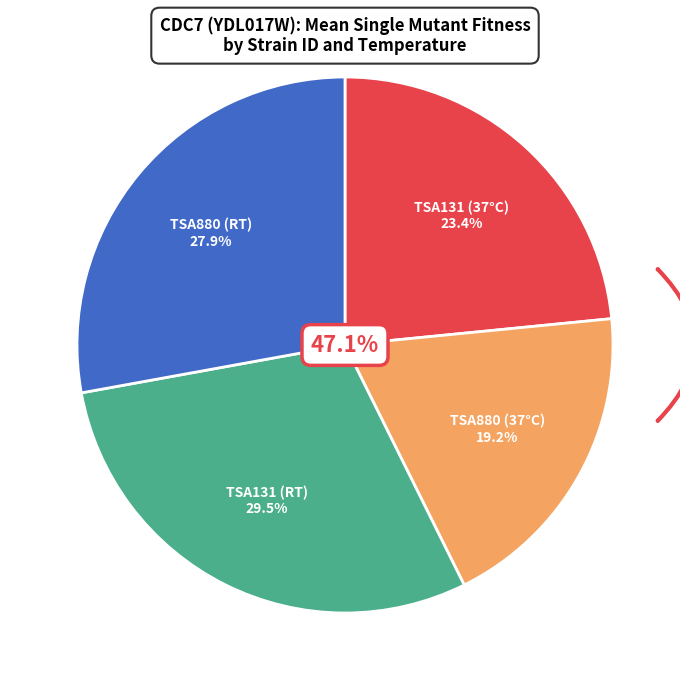

Rank the categories by value from highest to lowest.

TSA131_RT, TSA880_RT, TSA131_37, TSA880_37